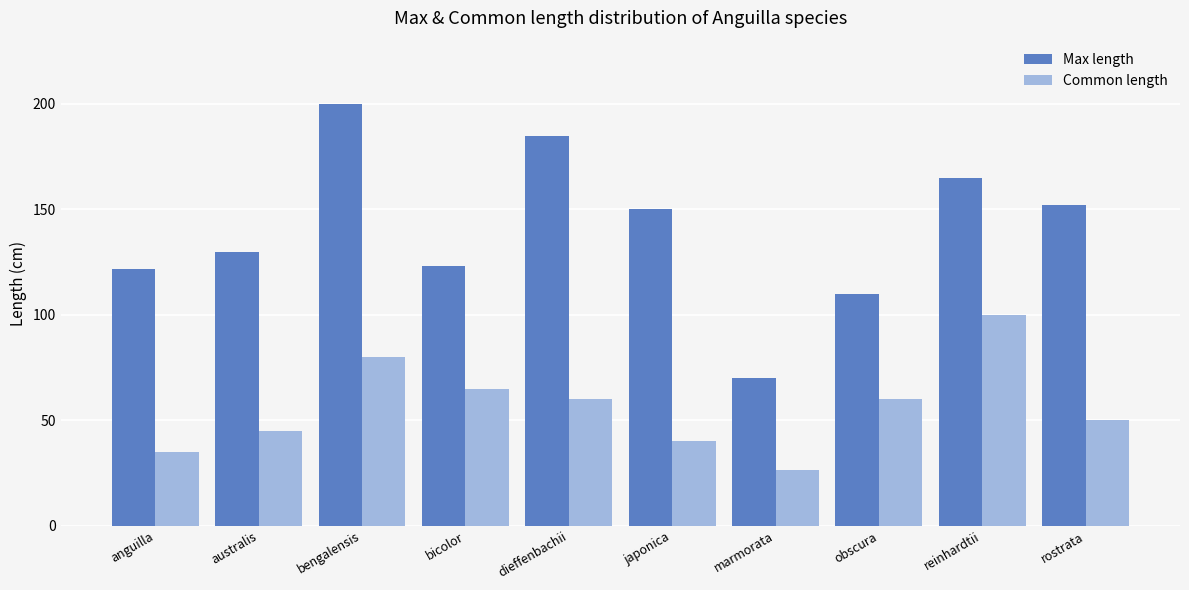

What are all the series names shown in the legend?

Max length, Common length